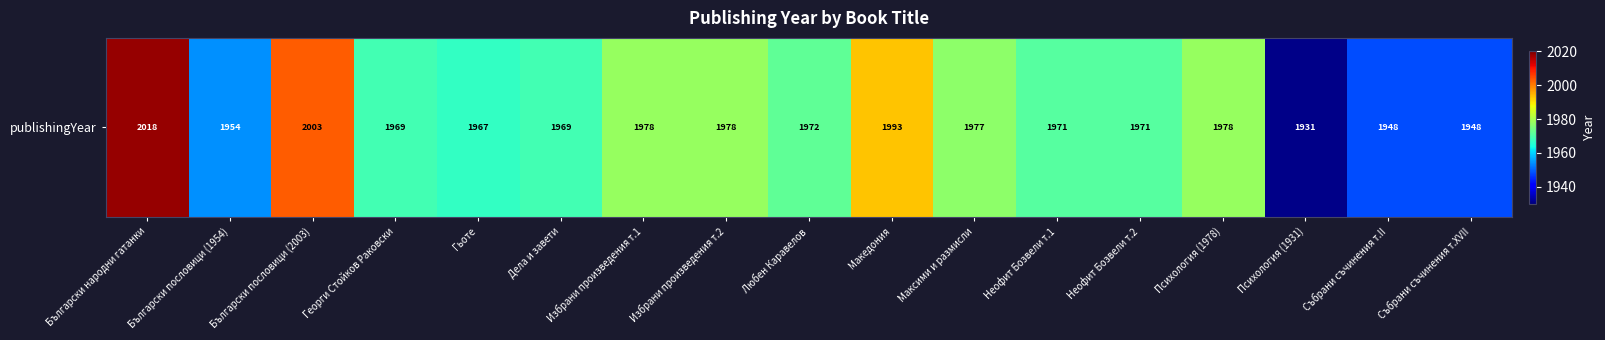

What value does the data have at Гьоте?

1967